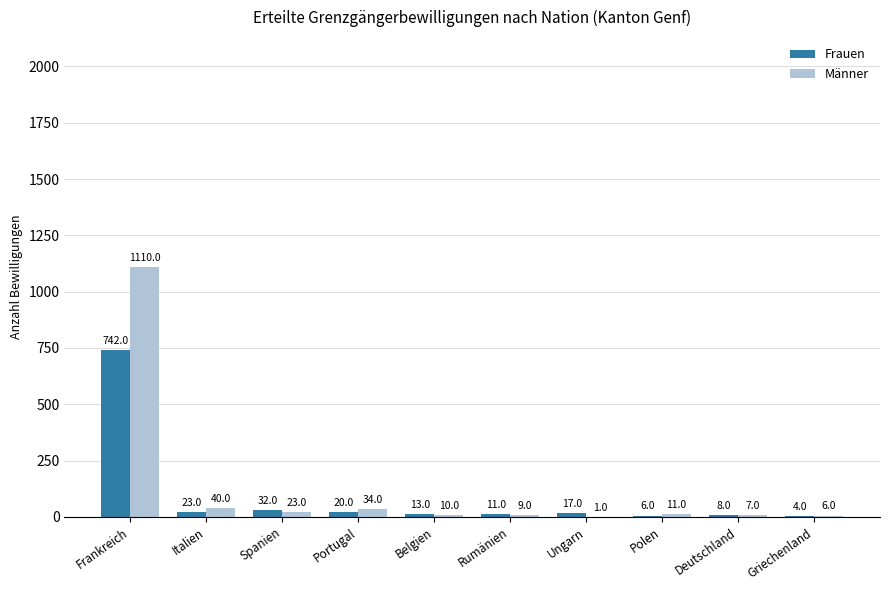

True or false: Frauen has a value of 742 at Frankreich.

True